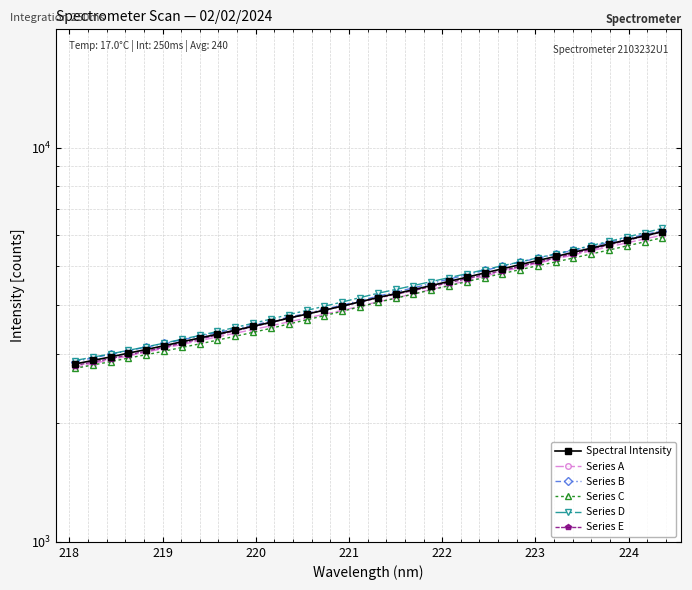

Does the chart display data point markers on the line(s)?

Yes